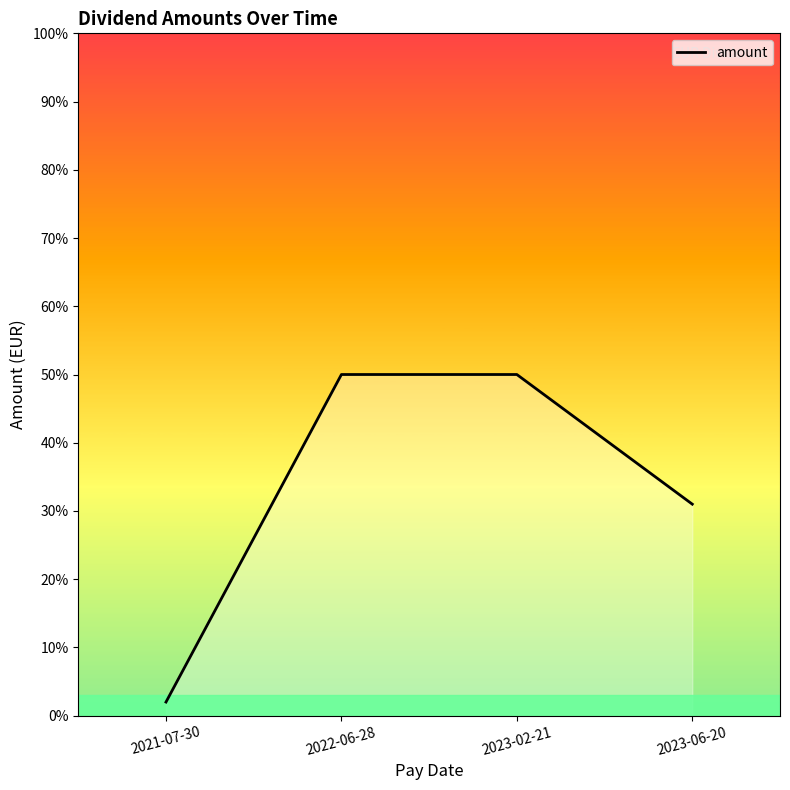

Does the chart have visible grid lines?

No